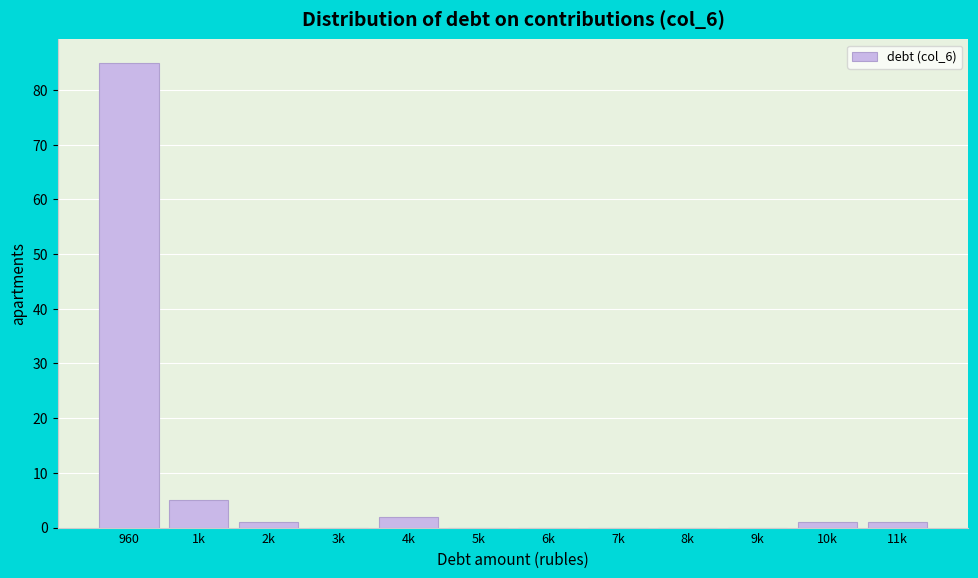

Reading left to right, list all the values displayed in this chart.

960=85	1k=5	2k=1	3k=0	4k=2	5k=0	6k=0	7k=0	8k=0	9k=0	10k=1	11k=1